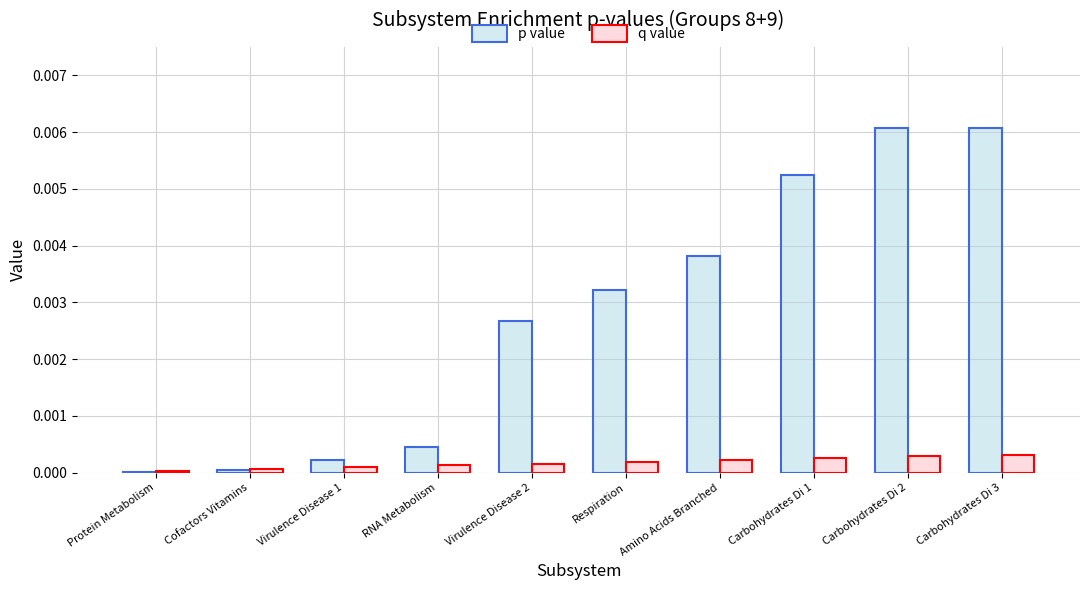

Between Cofactors Vitamins and Carbohydrates Di 2, which series saw the biggest shift?

p value